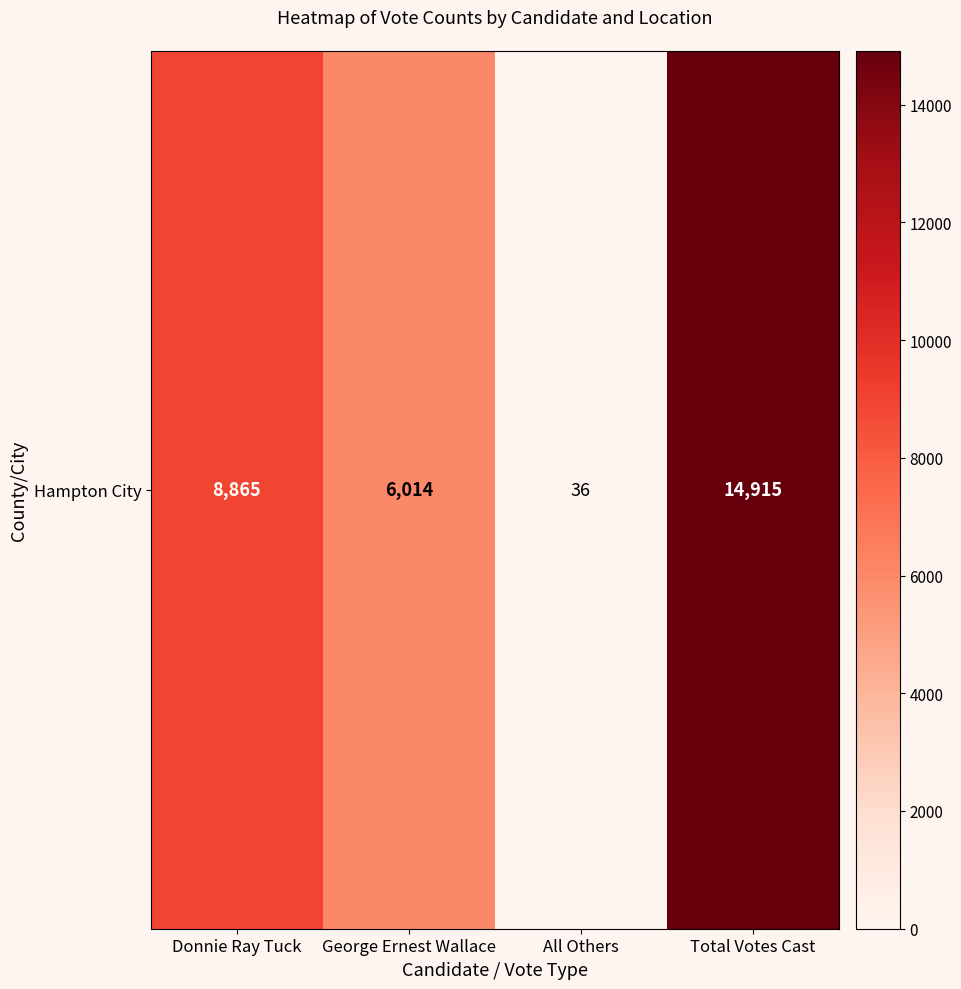

Rank the categories by value from highest to lowest.

Total Votes Cast, Donnie Ray Tuck, George Ernest Wallace, All Others